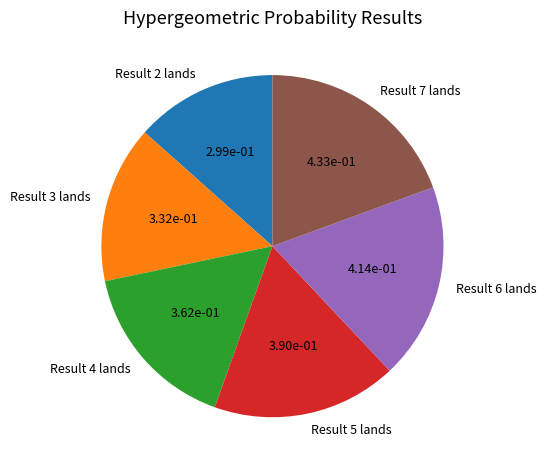

Do Result 5 lands and Result 7 lands together represent more than half of the pie?

No